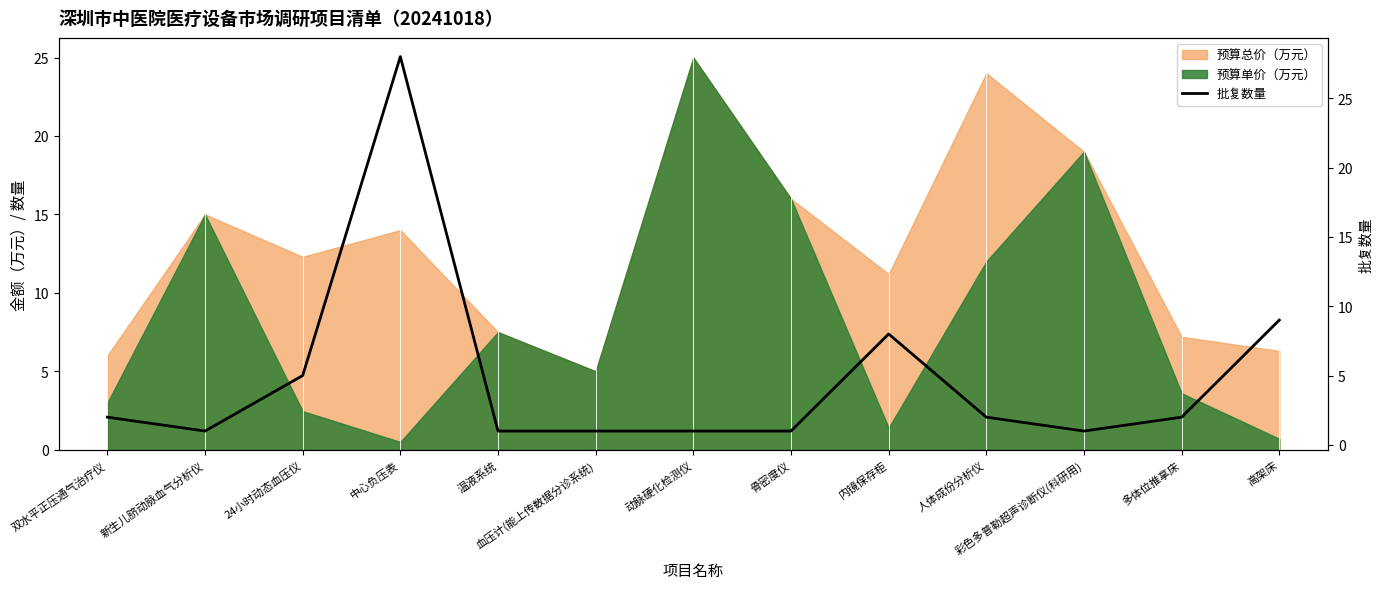

The value at 血压计(能上传数据分诊系统) is 1. True or false?

True